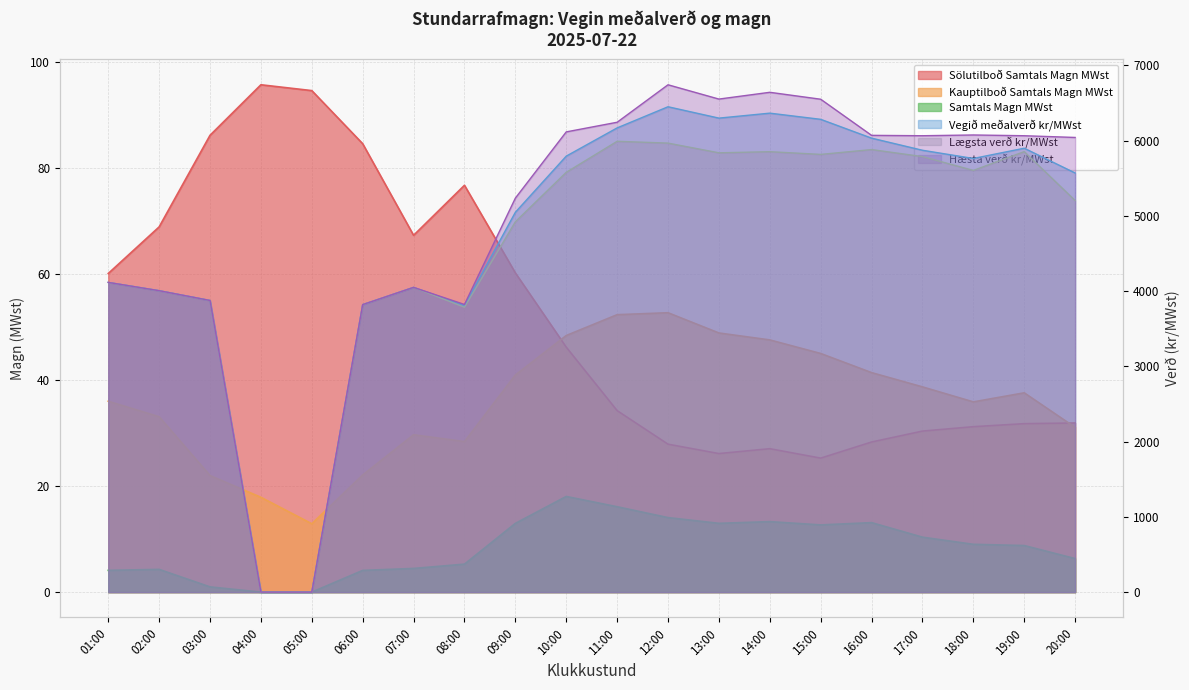

Where is the first local minimum for Lægsta verð kr/MWst?

08:00